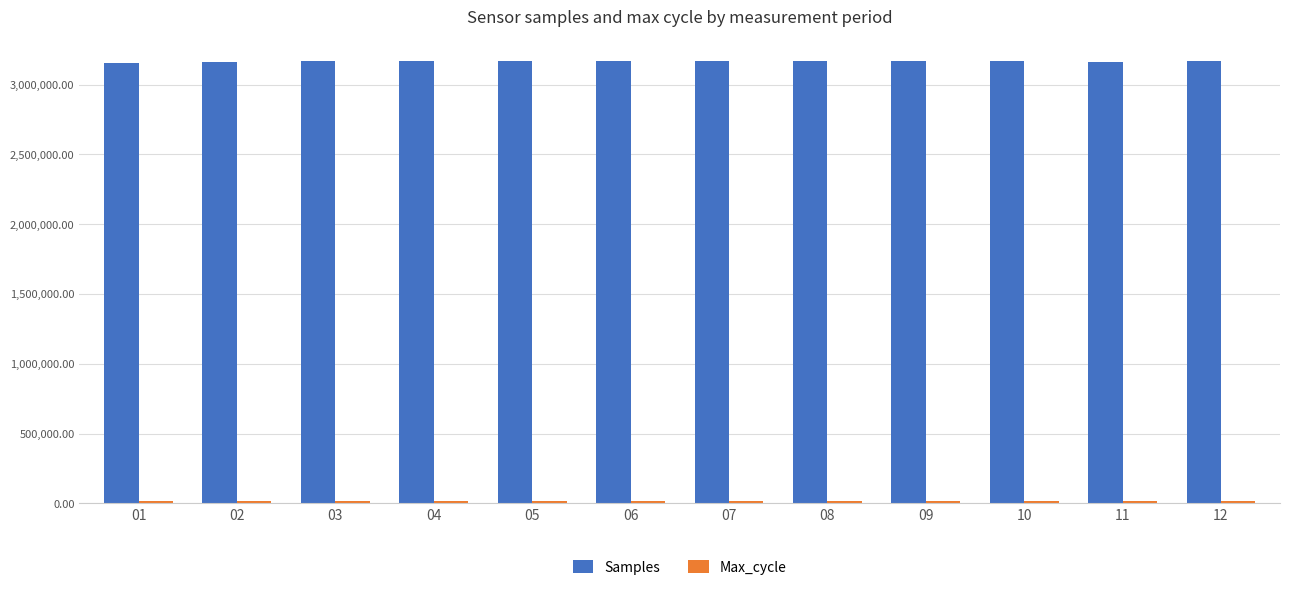

At how many categories does at least one series exceed 846730?

12